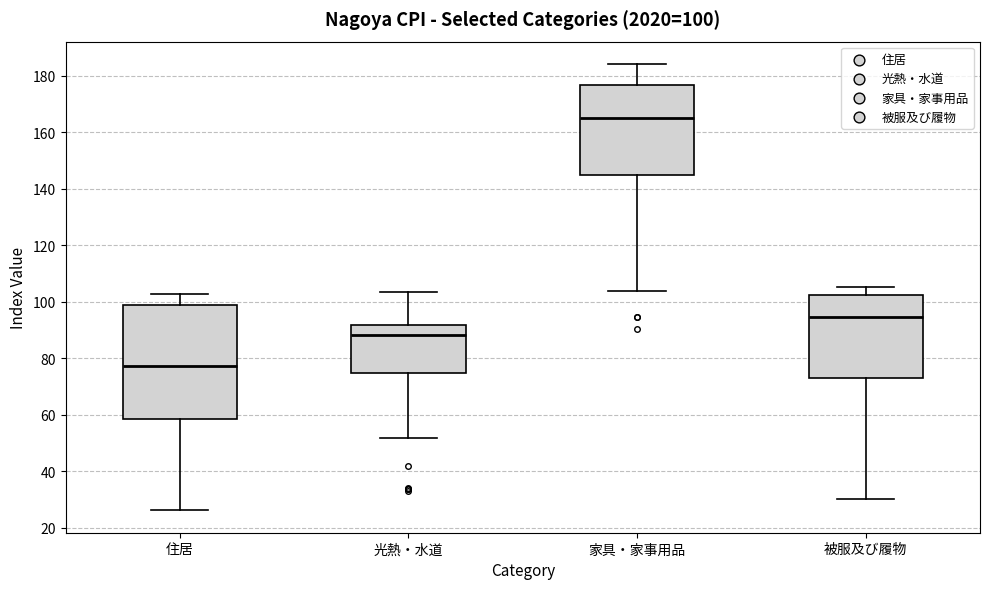

Which box is the tallest, from its lower edge to its upper edge?

住居